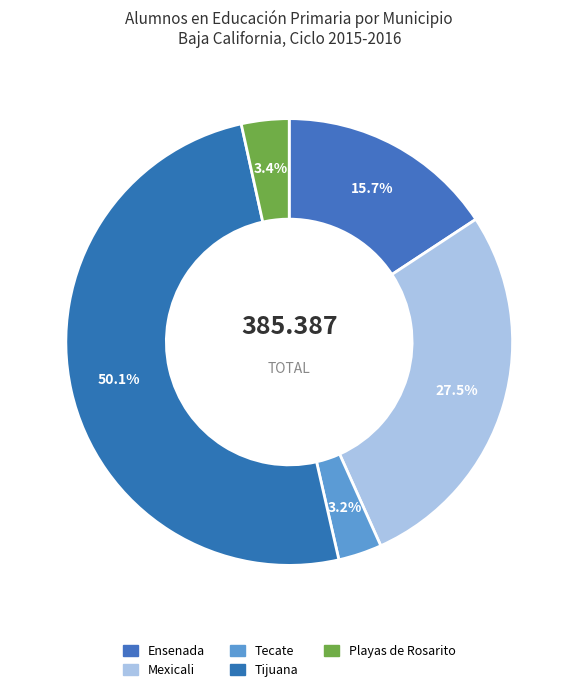

What percentage do Playas de Rosarito and Tijuana together represent?

53.6%